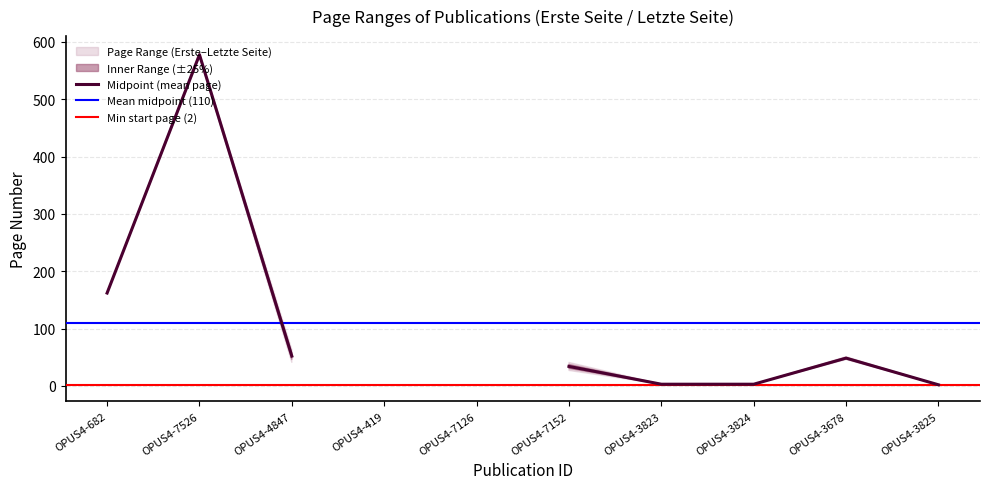

What is the sum of all Erste Seite values?

857